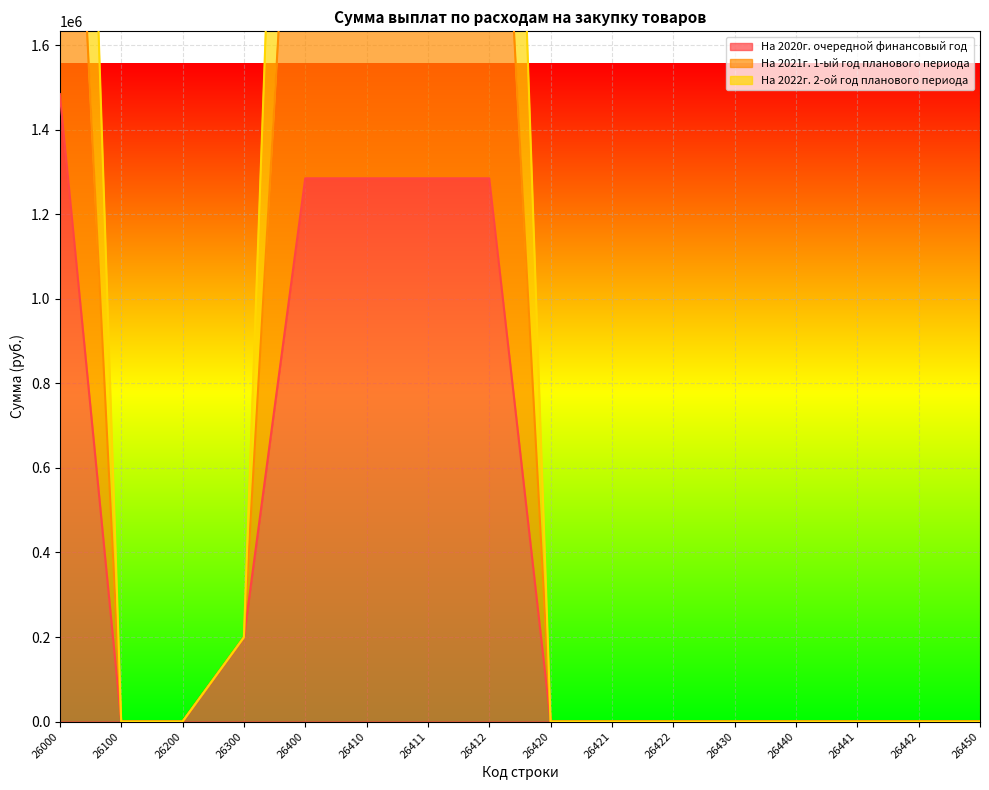

Count the number of categories in the chart.

16